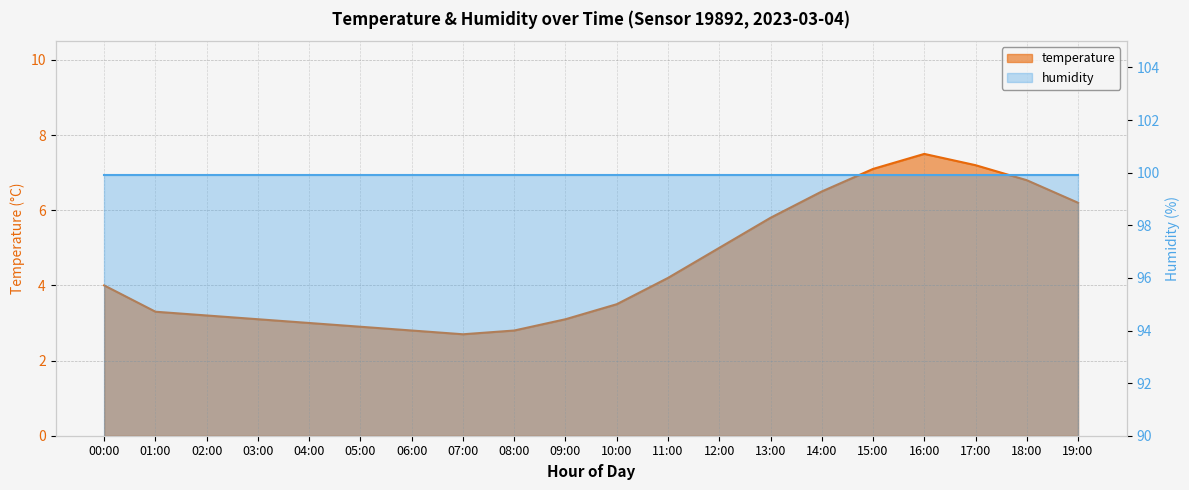

Reading left to right, list all the values displayed in this chart.

00:00=4.0	01:00=3.3	02:00=3.2	03:00=3.1	04:00=3.0	05:00=2.9	06:00=2.8	07:00=2.7	08:00=2.8	09:00=3.1	10:00=3.5	11:00=4.2	12:00=5.0	13:00=5.8	14:00=6.5	15:00=7.1	16:00=7.5	17:00=7.2	18:00=6.8	19:00=6.2